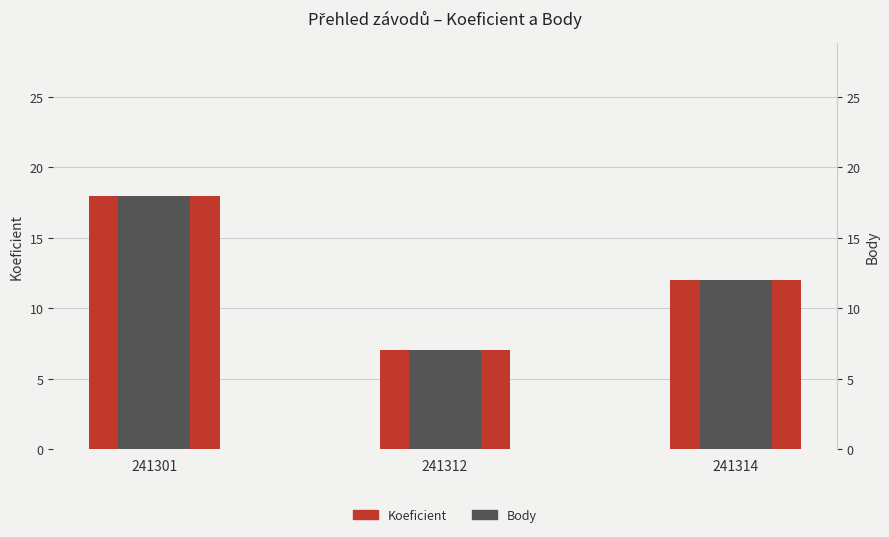

What is the value of the Koeficient bar at the 1st from the left?

18